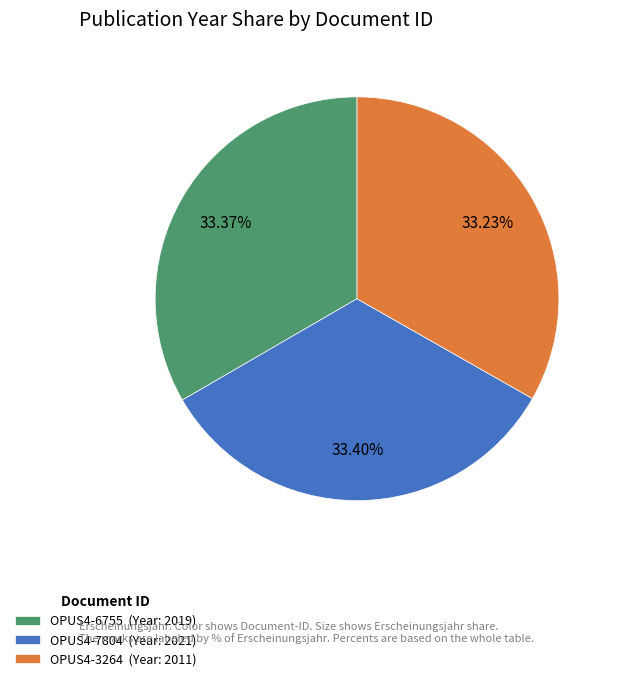

Does OPUS4-7804 represent more than half of the total?

No